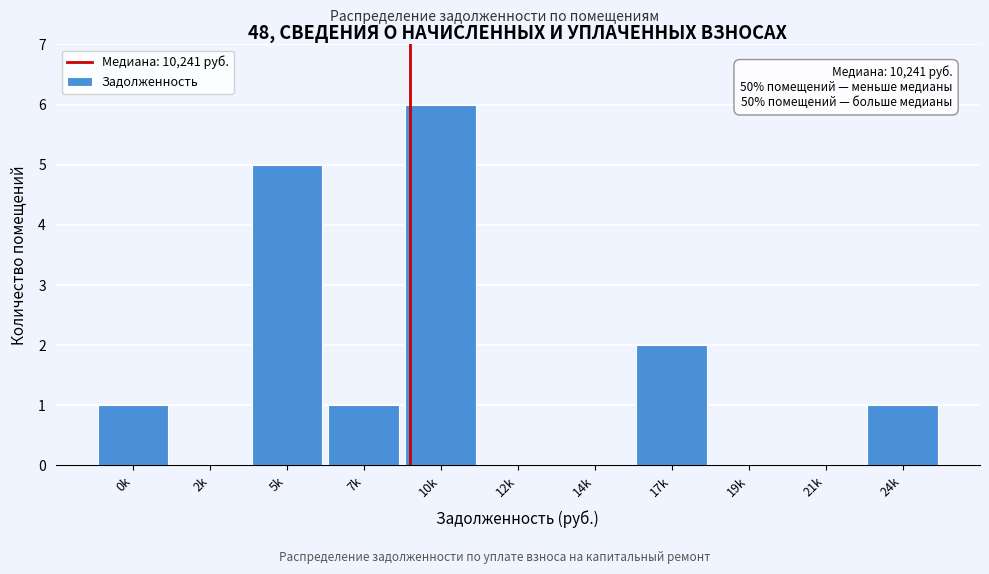

Reading right to left, what are all the values shown in this chart?

24k=1	21k=0	19k=0	17k=2	14k=0	12k=0	10k=6	7k=1	5k=5	2k=0	0k=1